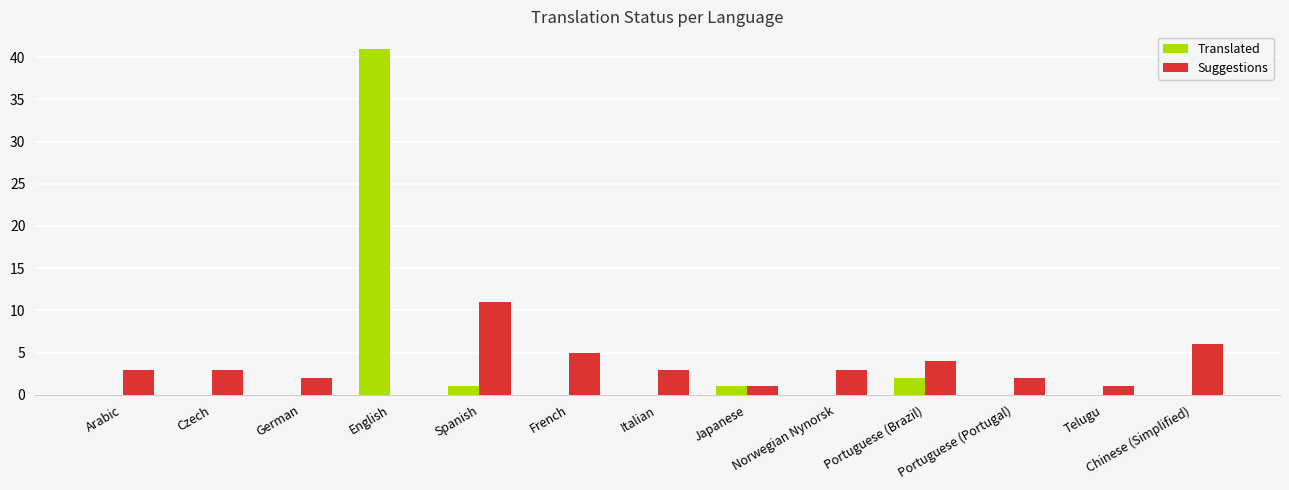

At which category is the sum across all series the highest?

English